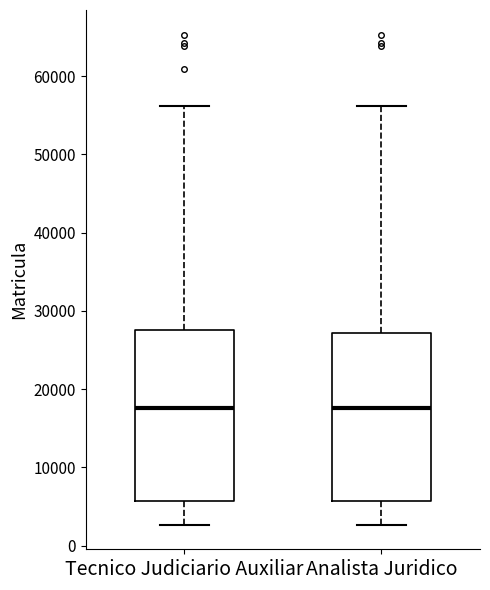

Where is the upper edge of the box for Tecnico Judiciario Auxiliar on the y-axis? The values are not printed on the chart, so give them approximately, as read against the axis.

28000